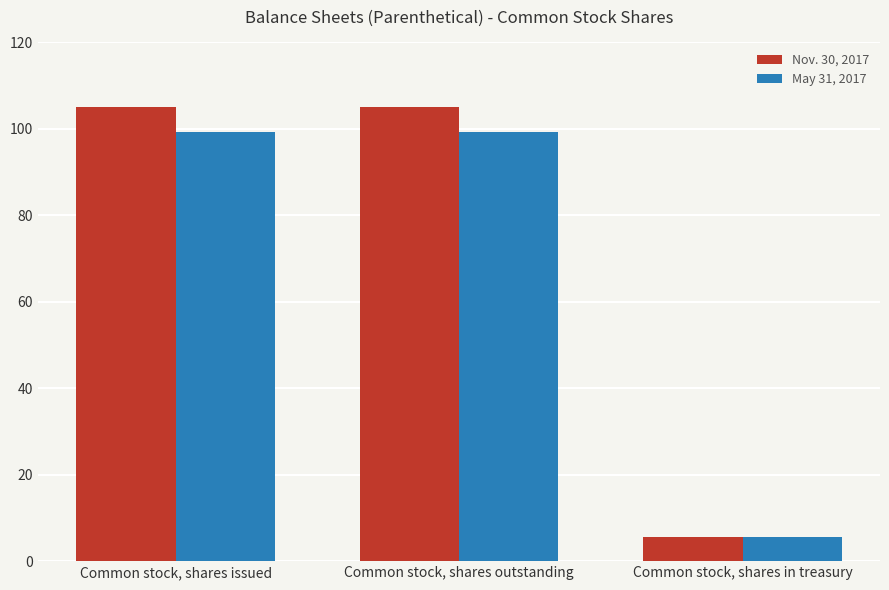

At Common stock, shares issued, list the series in order from largest to smallest.

Nov. 30, 2017, May 31, 2017